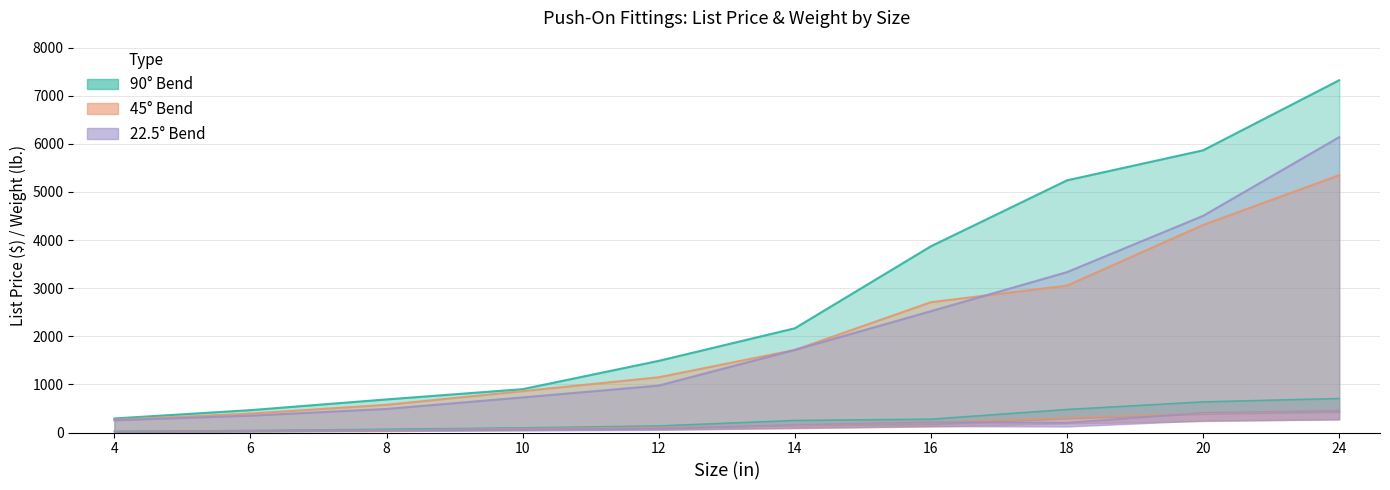

Is it true that 90deg_List_Price equals 1489 at 12?

True